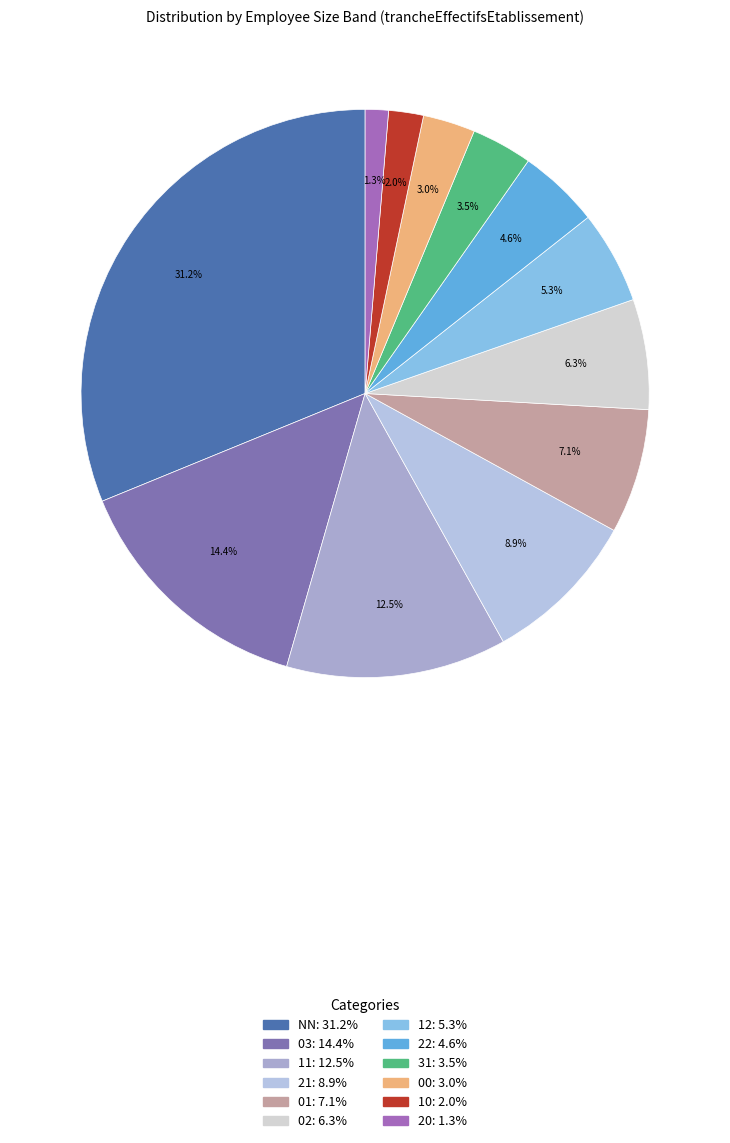

Approximately how many times larger is the value at 02 compared to 31?

1.8